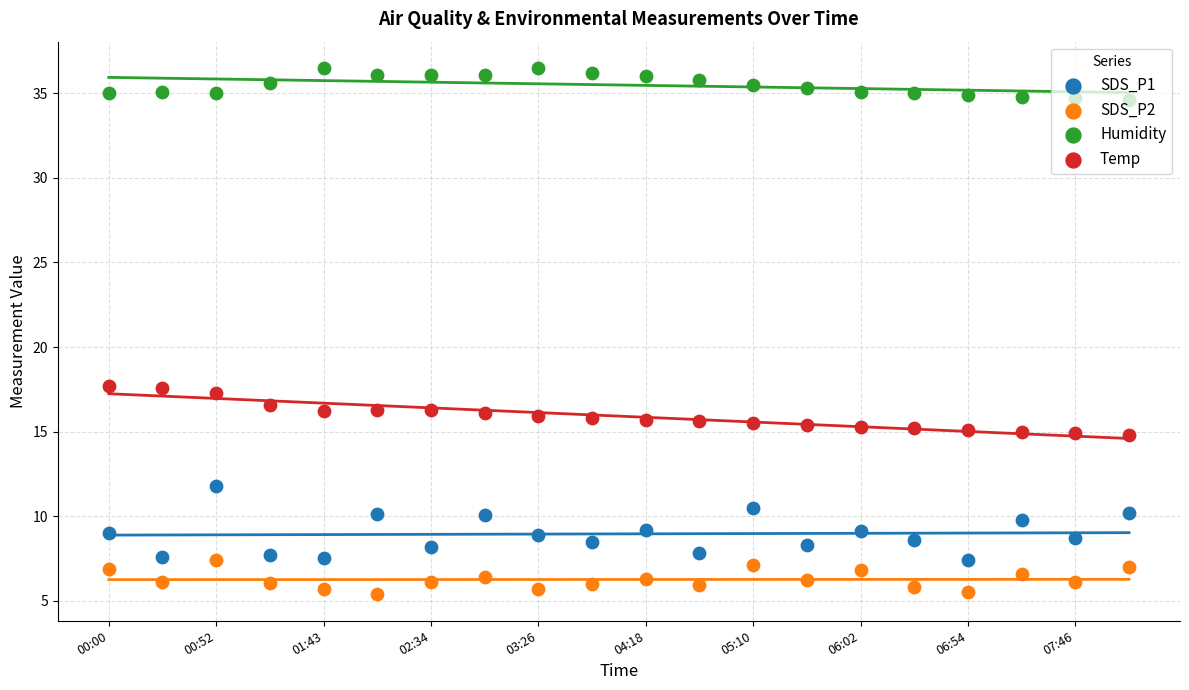

Which series has the largest total across all categories?

Humidity